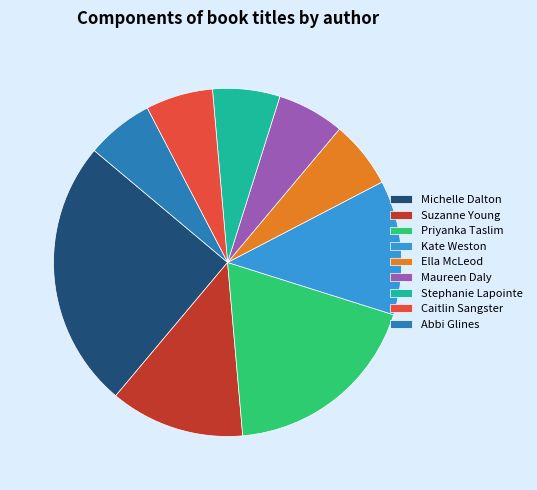

Do Stephanie Lapointe and Suzanne Young together represent more than half of the pie?

No